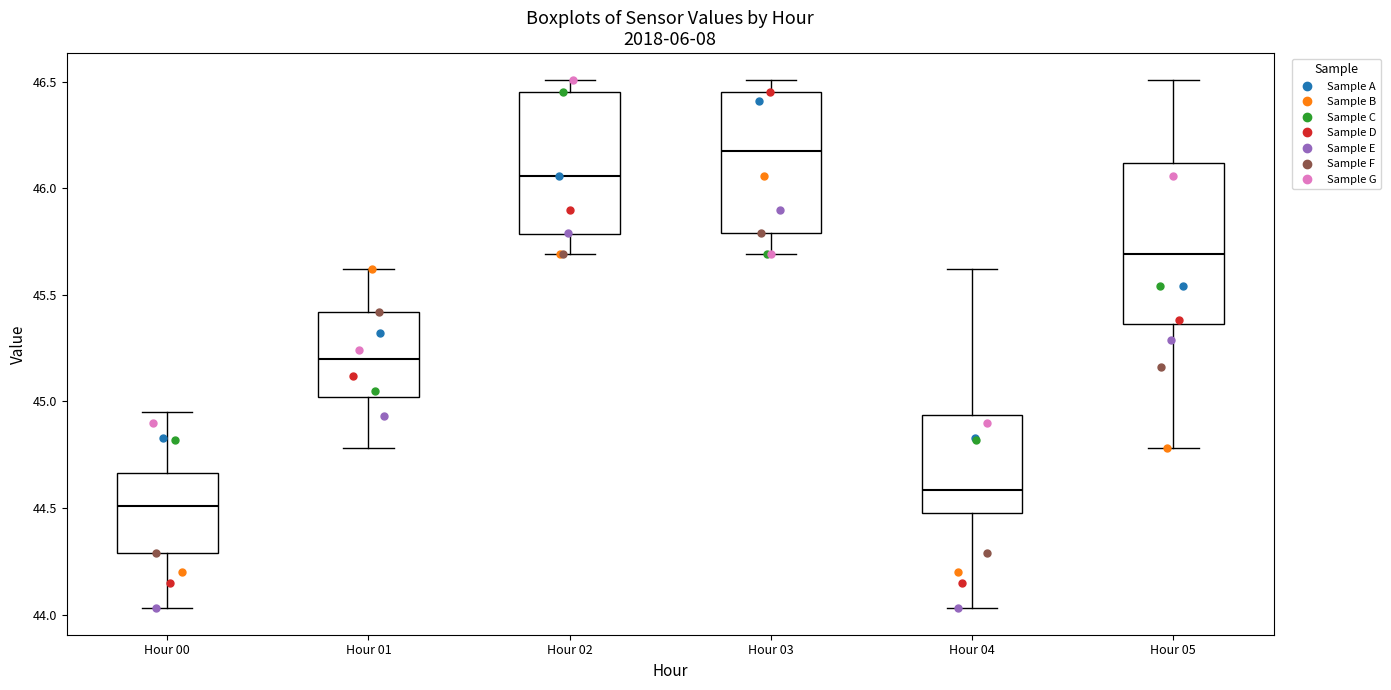

Where is the lower edge of the box for Hour 02 on the y-axis? The values are not printed on the chart, so give them approximately, as read against the axis.

45.80